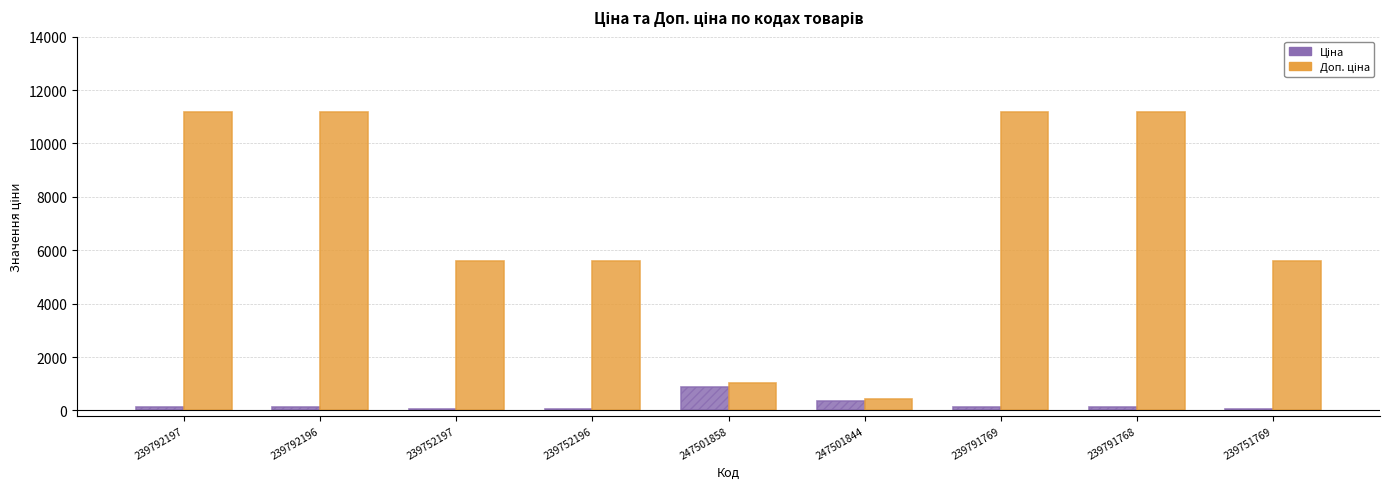

What is the greatest value displayed?

11169.0